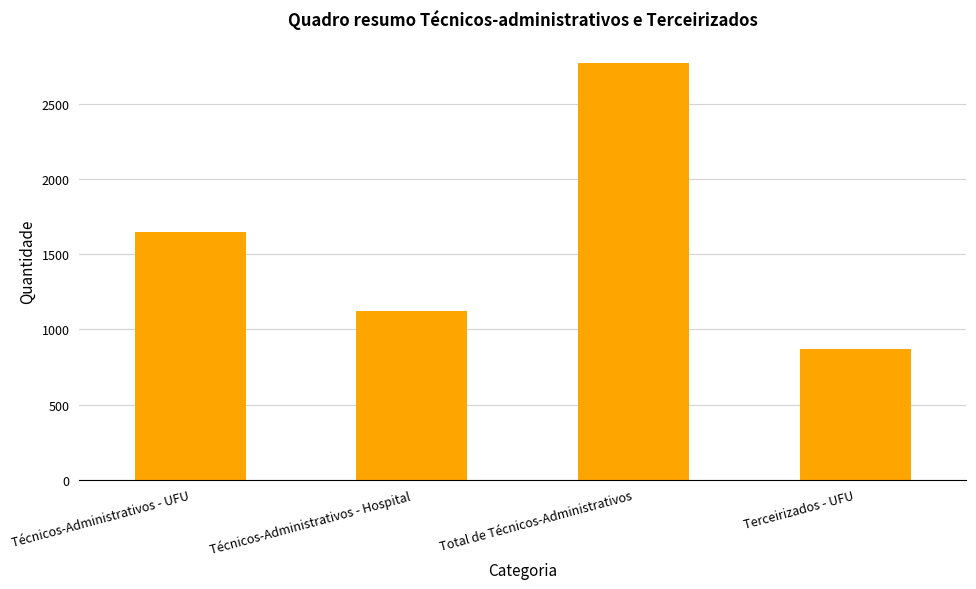

The chart shows a value of 1650 at Técnicos-Administrativos - UFU. True or false?

True